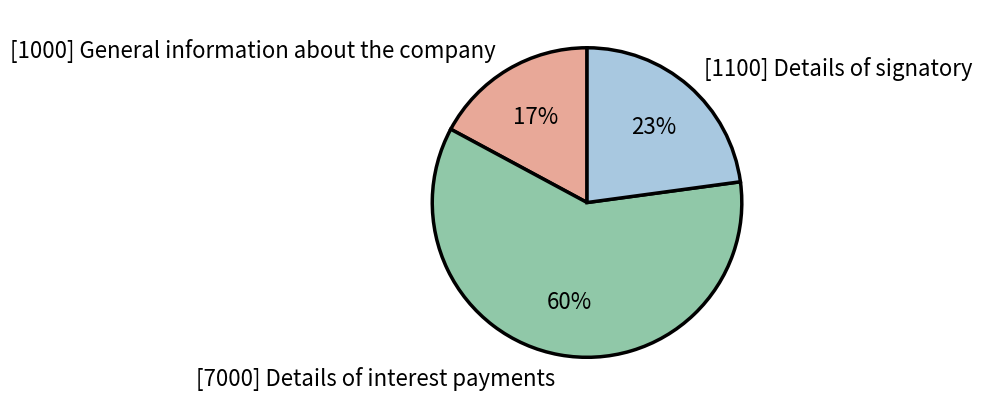

What is the majority slice?

[7000] Details of interest payments